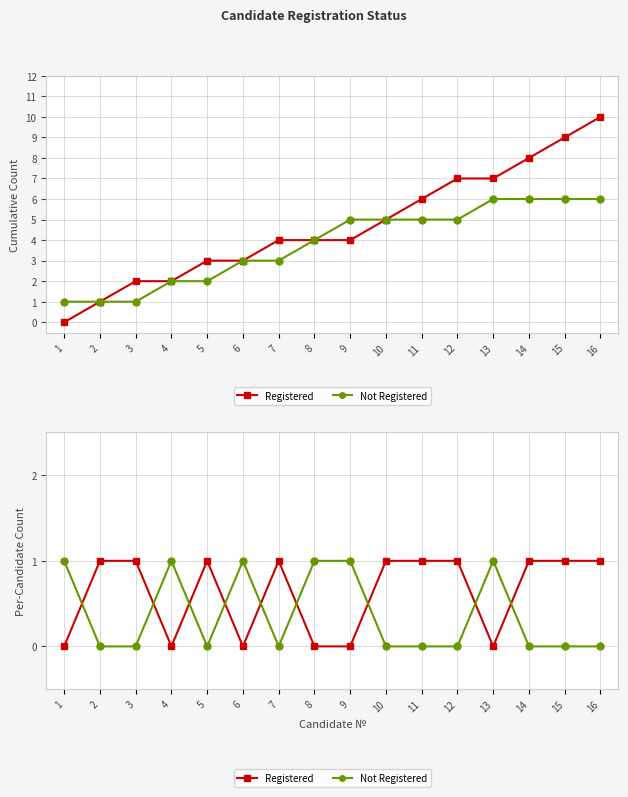

Which series has the largest total across all categories?

Registered